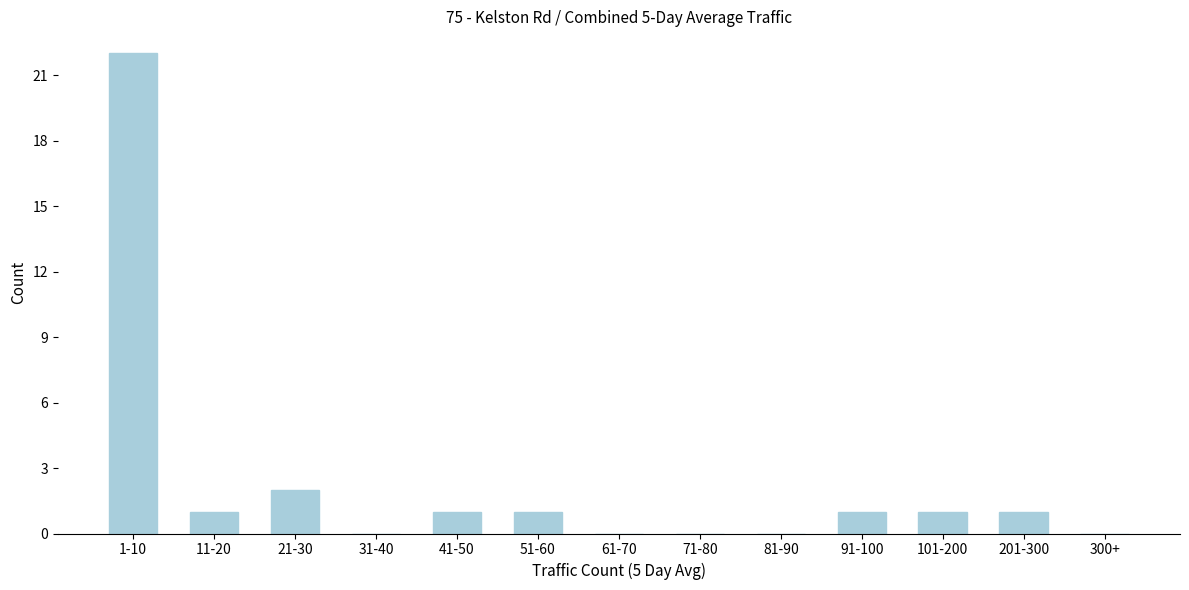

Reading left to right, transcribe all the data shown in this chart.

1-10=22	11-20=1	21-30=2	31-40=0	41-50=1	51-60=1	61-70=0	71-80=0	81-90=0	91-100=1	101-200=1	201-300=1	300+=0